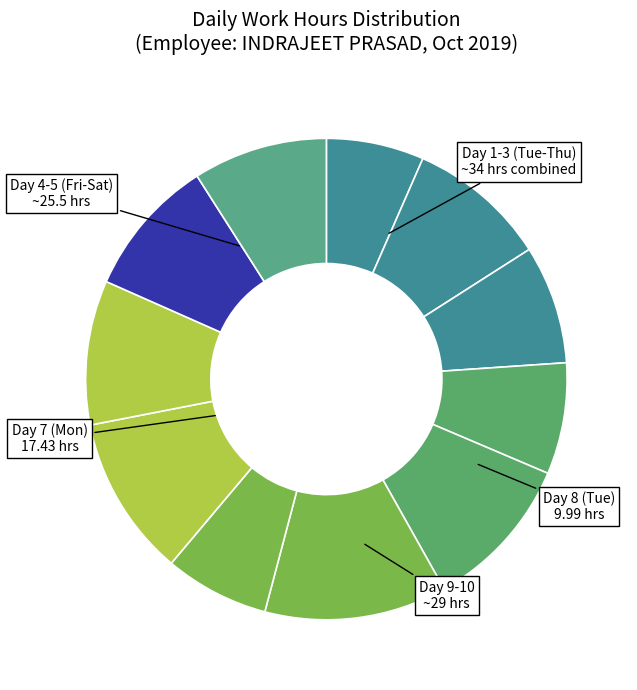

To the nearest percent, what is the average slice percentage?

9%